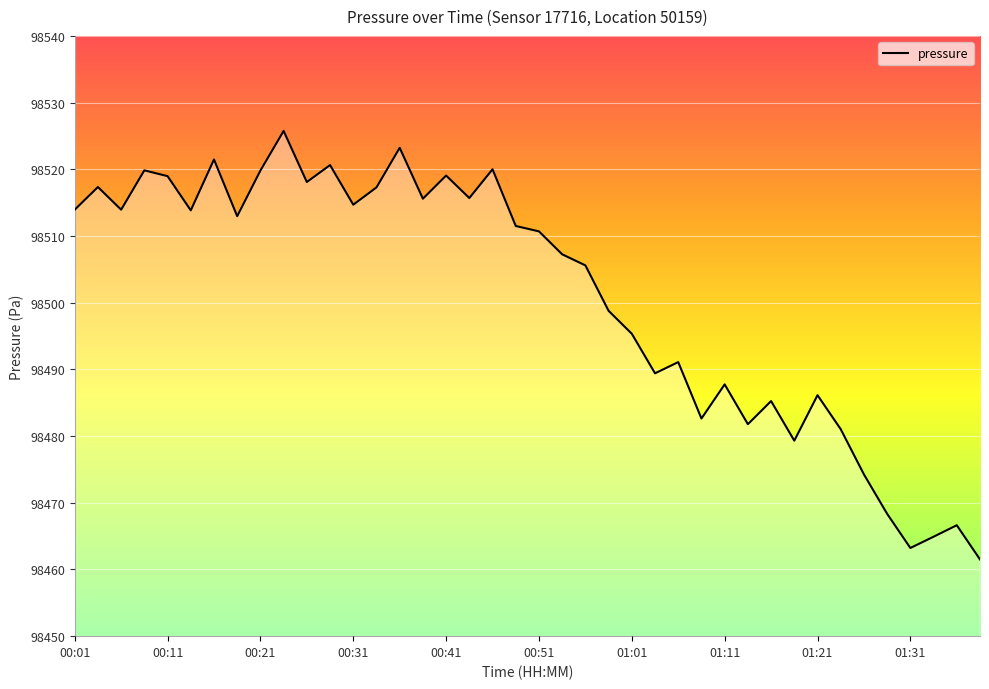

What is the maximum value shown in the chart?

98525.8